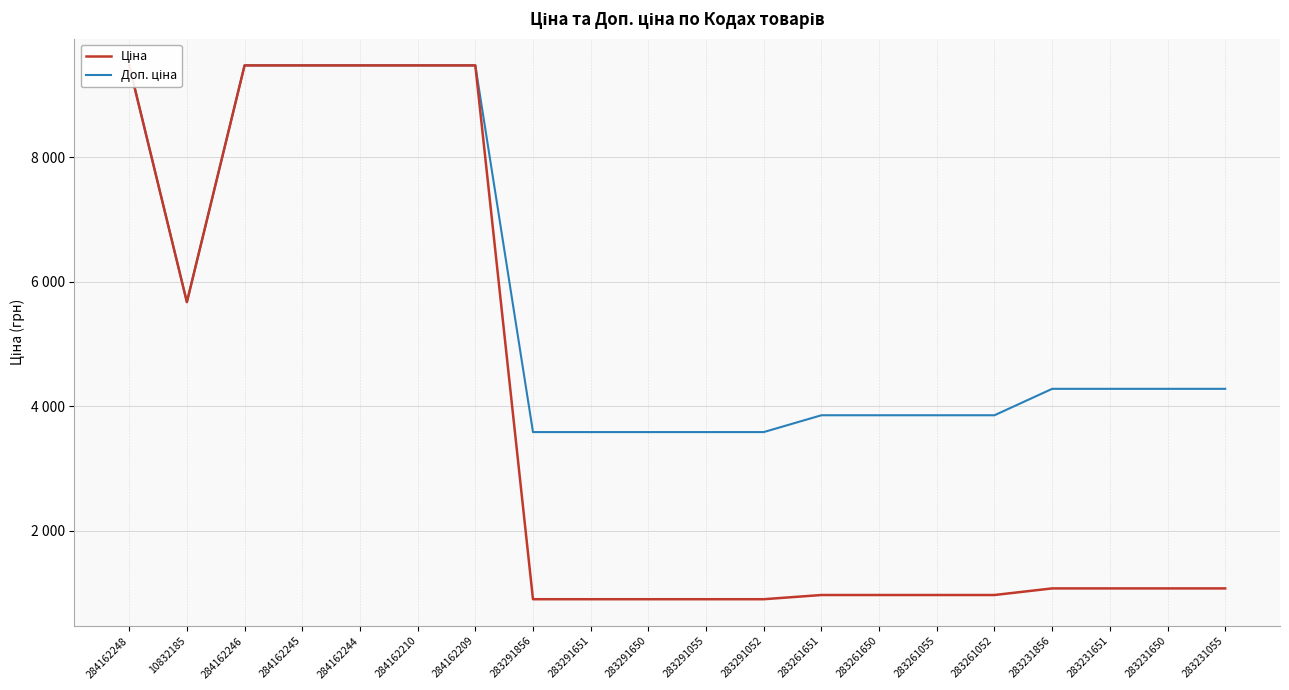

What is the sum of the Ціна values at 283291651 and 283261052?

1859.4